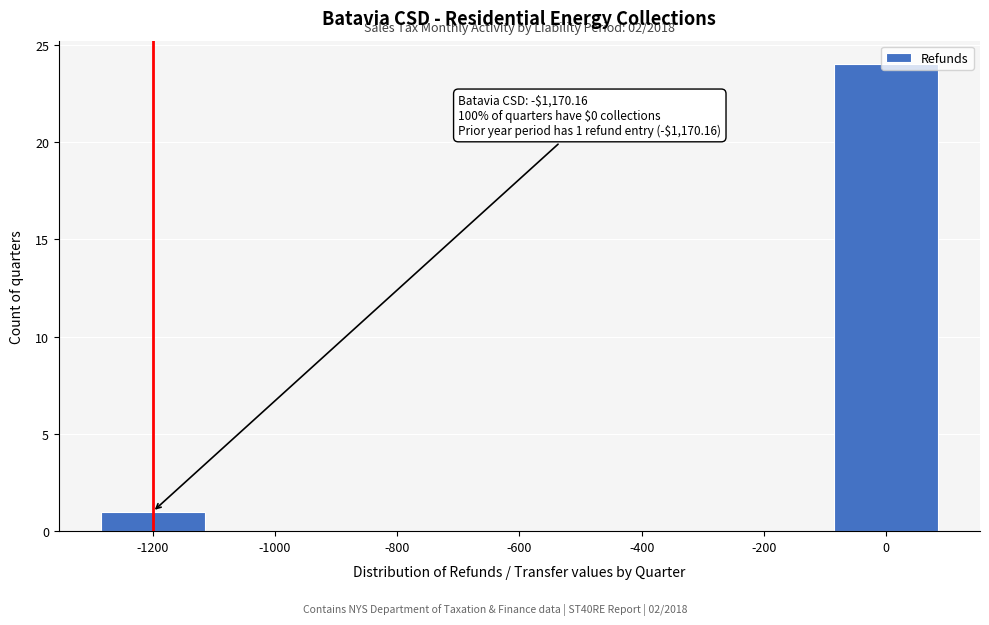

Which has a higher value, -1000 or -1200?

-1200